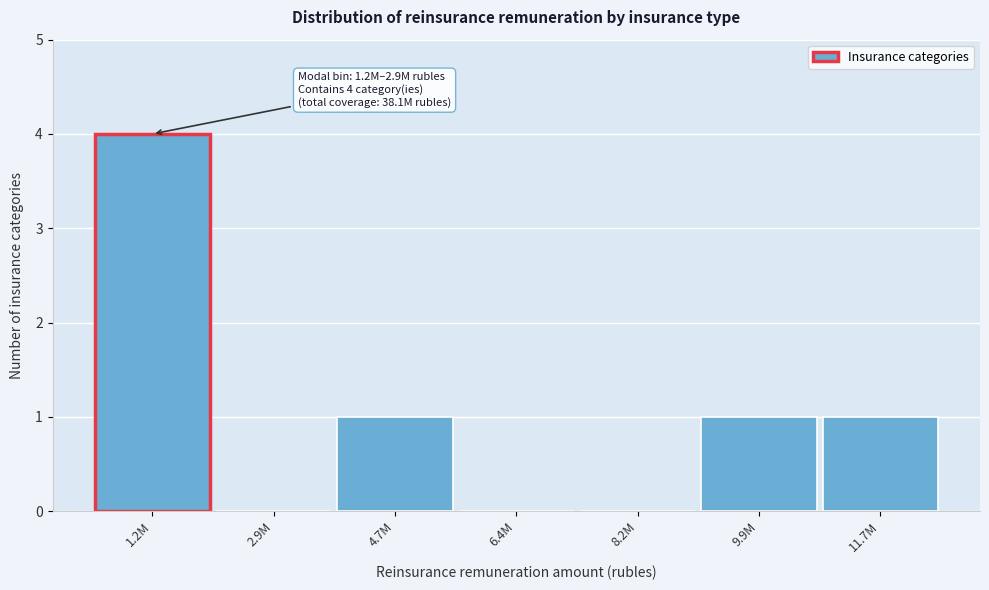

Reading left to right, what are all the values shown in this chart?

1.2M=4	2.9M=0	4.7M=1	6.4M=0	8.2M=0	9.9M=1	11.7M=1